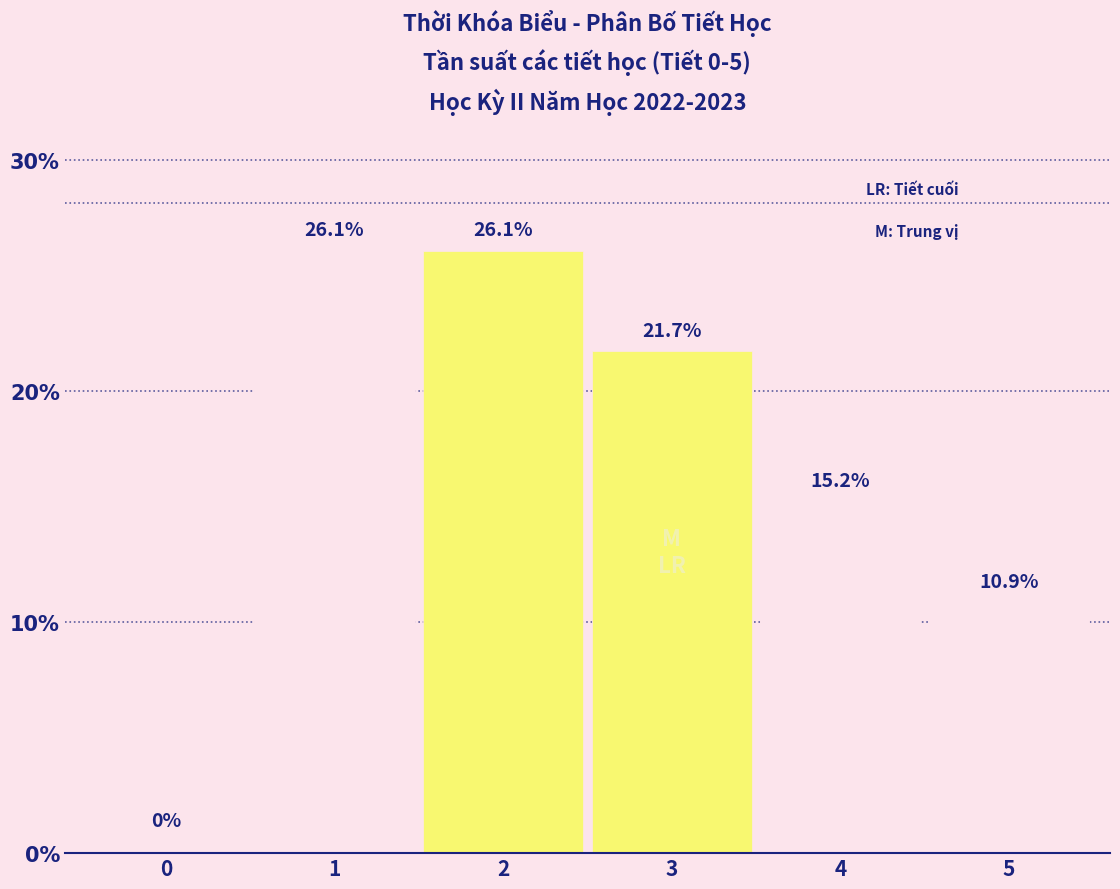

Reading left to right, extract all data points from this chart.

0=0.0	1=26.1	2=26.1	3=21.7	4=15.2	5=10.9